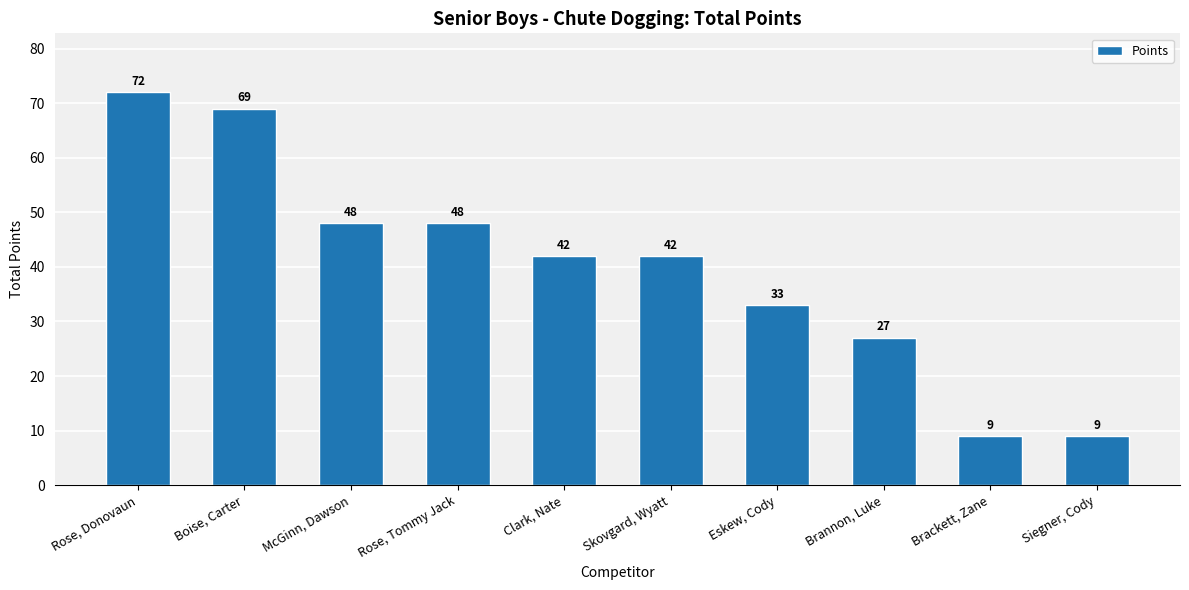

What is the ratio of the value at Eskew, Cody to the value at Brannon, Luke?

1.2